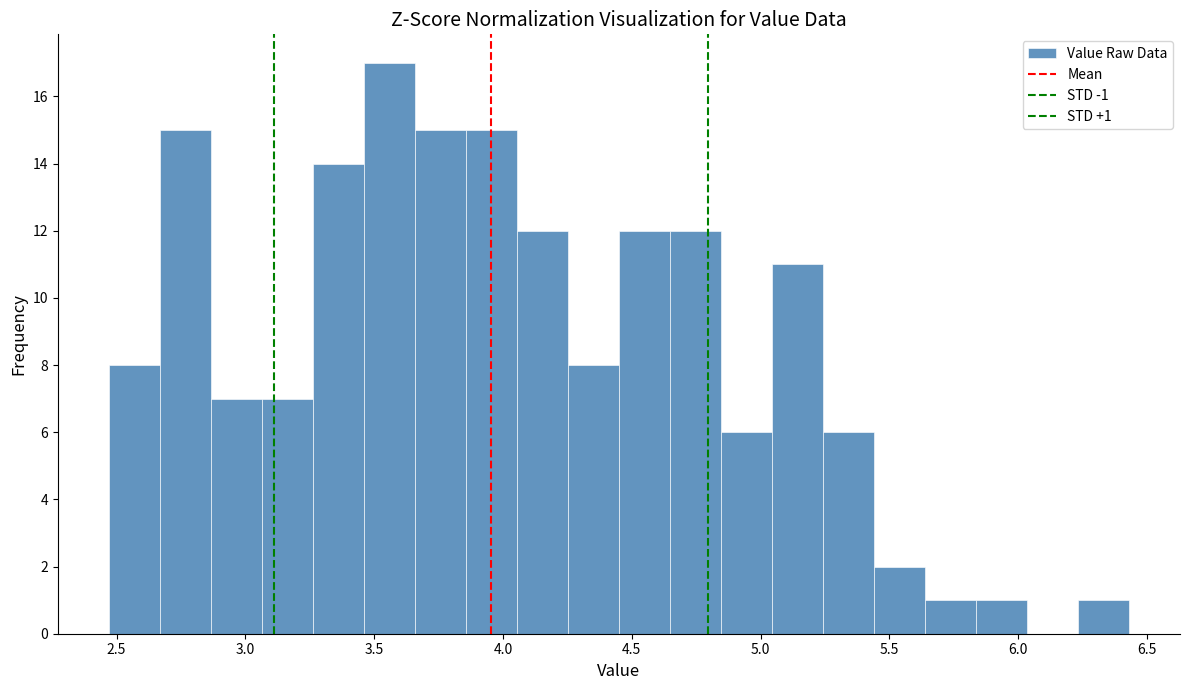

Around what value on the x-axis is the tallest bar? Give the approximate position of its centre, as read against the axis.

3.55